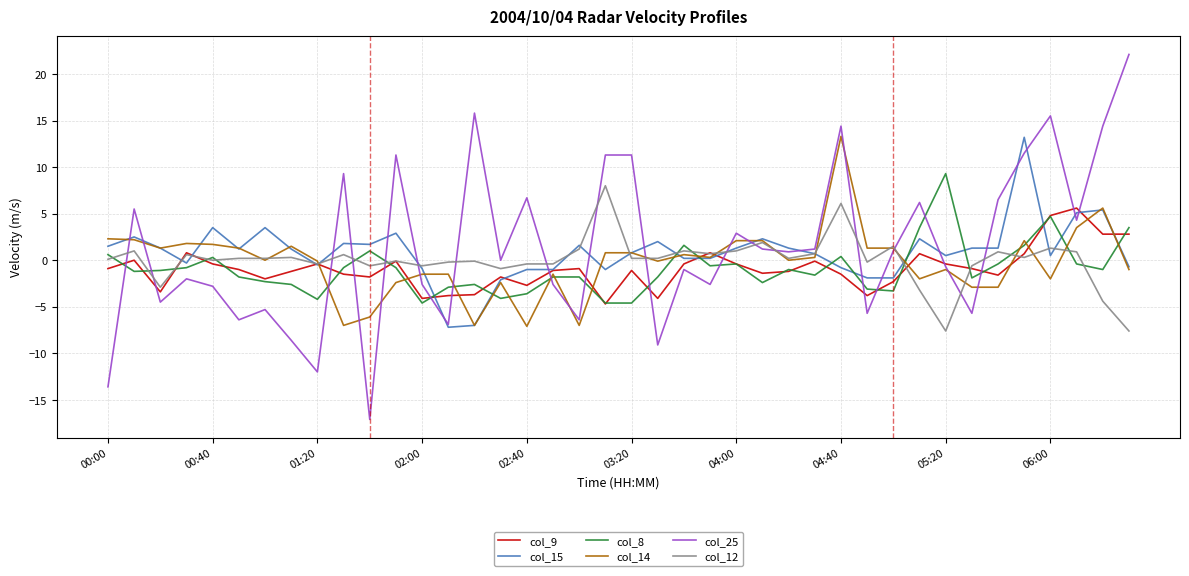

What is the highest value of the col_9 series?

5.6